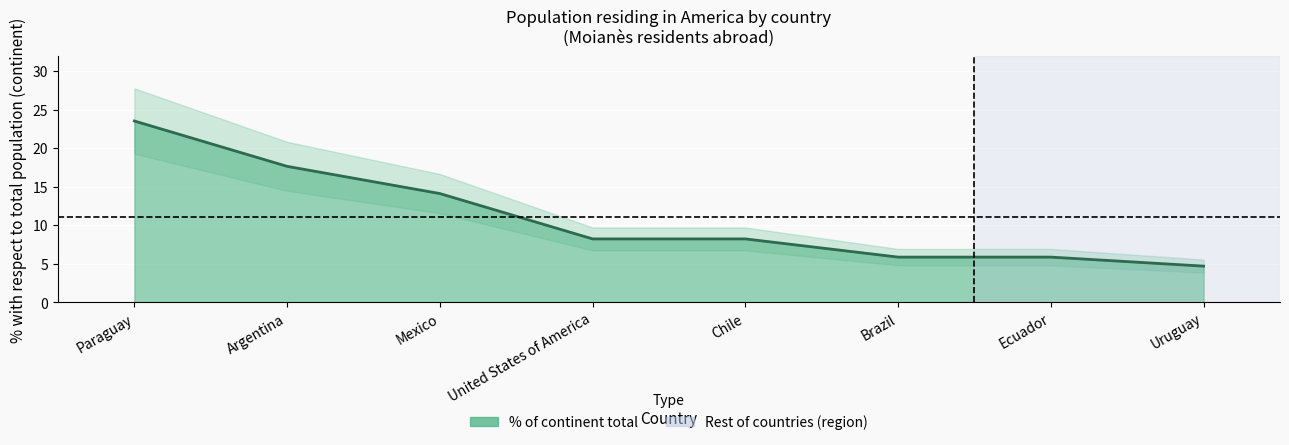

True or false: the data shows 2.8 at Uruguay.

False